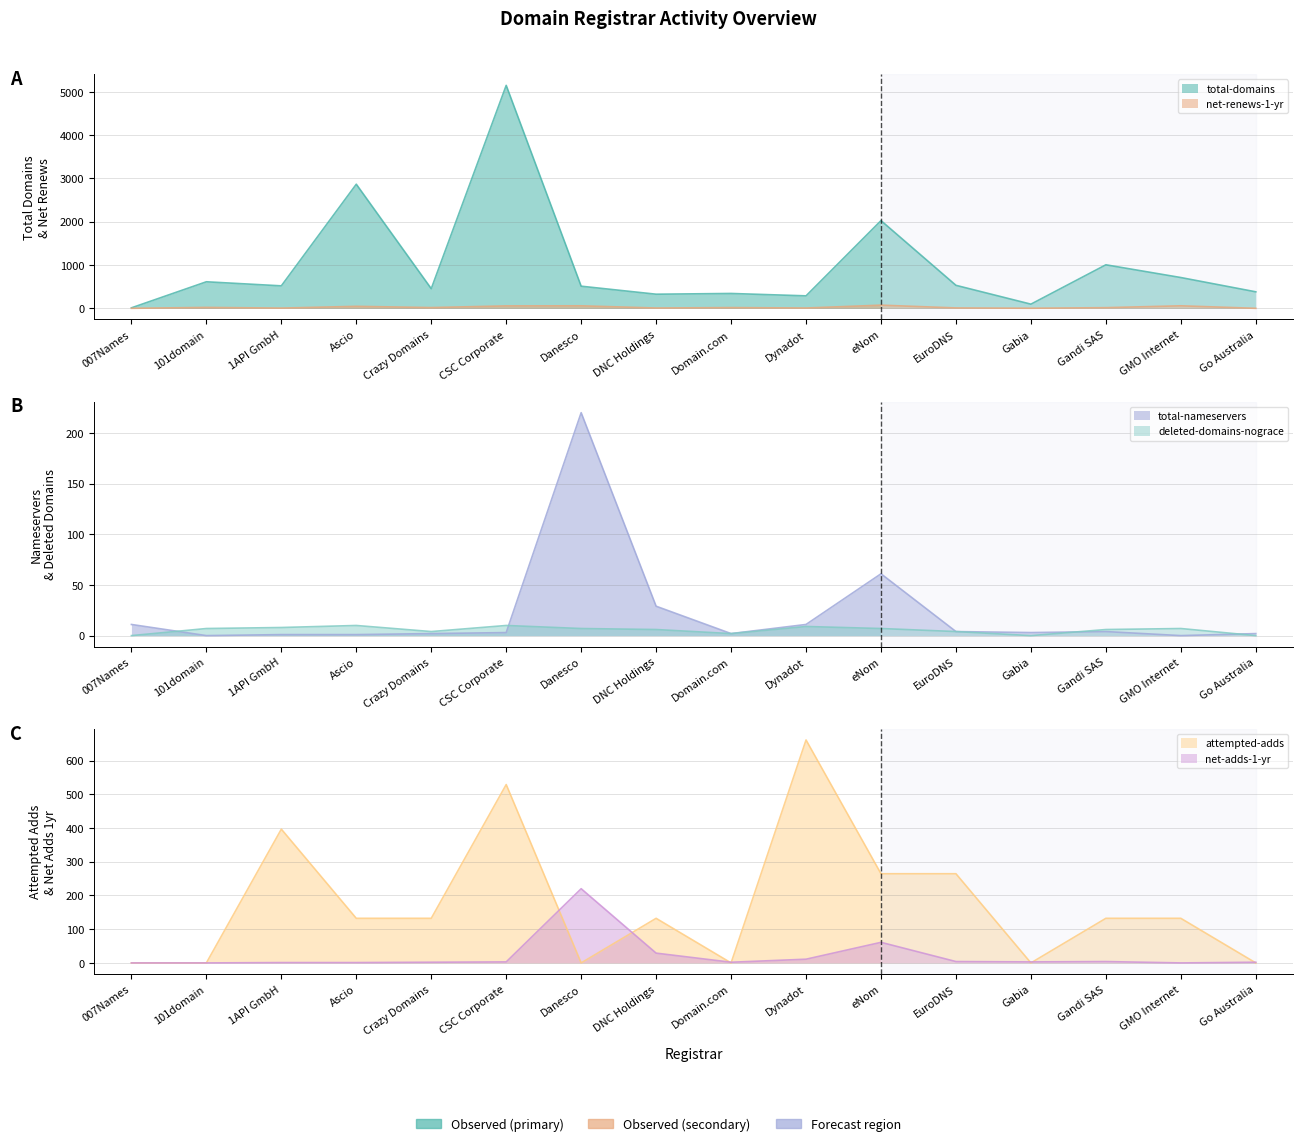

How many distinct data groups are displayed?

6